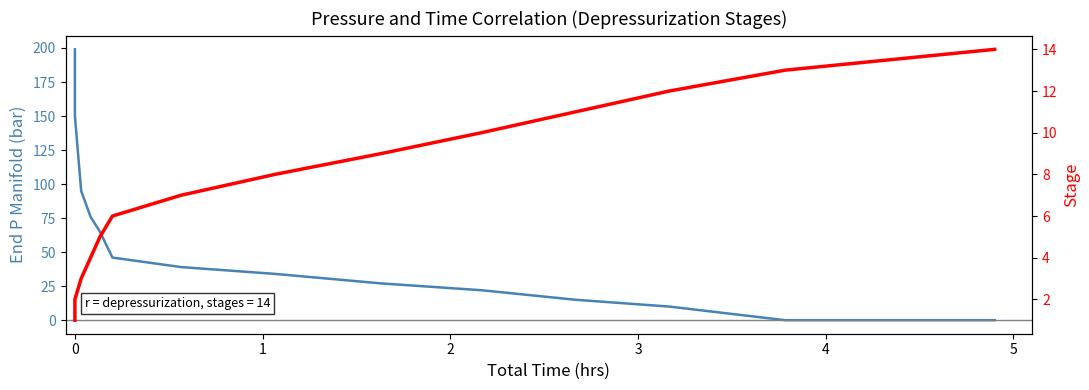

Does the chart display data point markers on the line(s)?

No